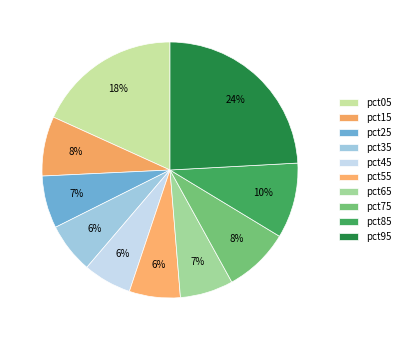

How much of the chart is everything except pct55?

93.6%